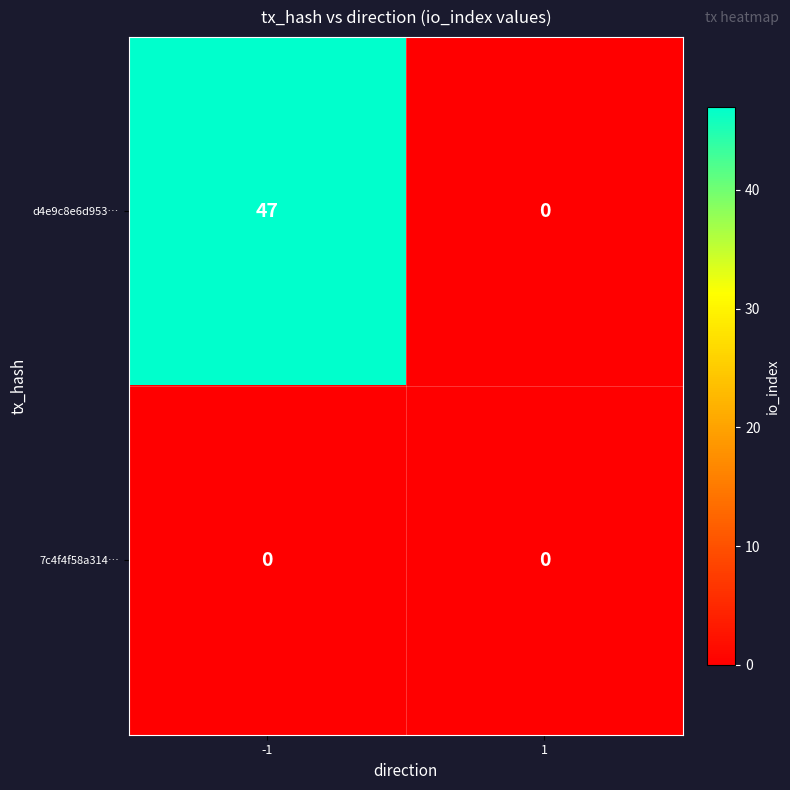

Rank the series by their maximum value, from lowest to highest.

7c4f4f58a314…, d4e9c8e6d953…